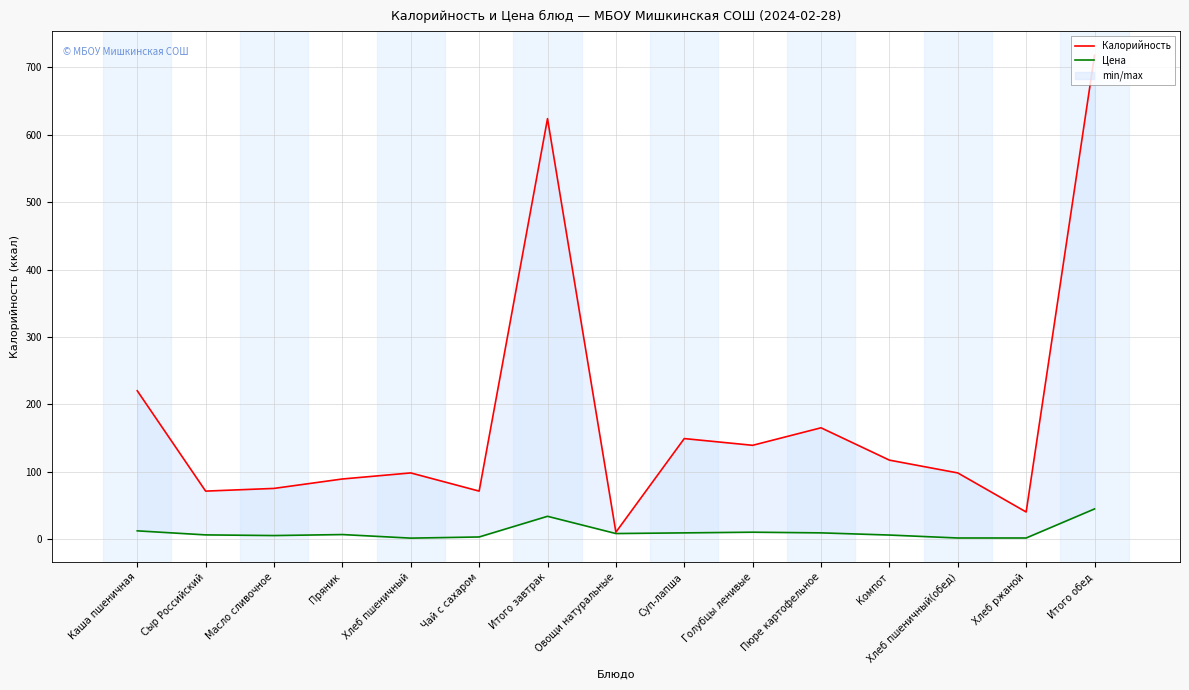

What is the difference between the Цена values at Сыр Российский and Масло сливочное?

1.0